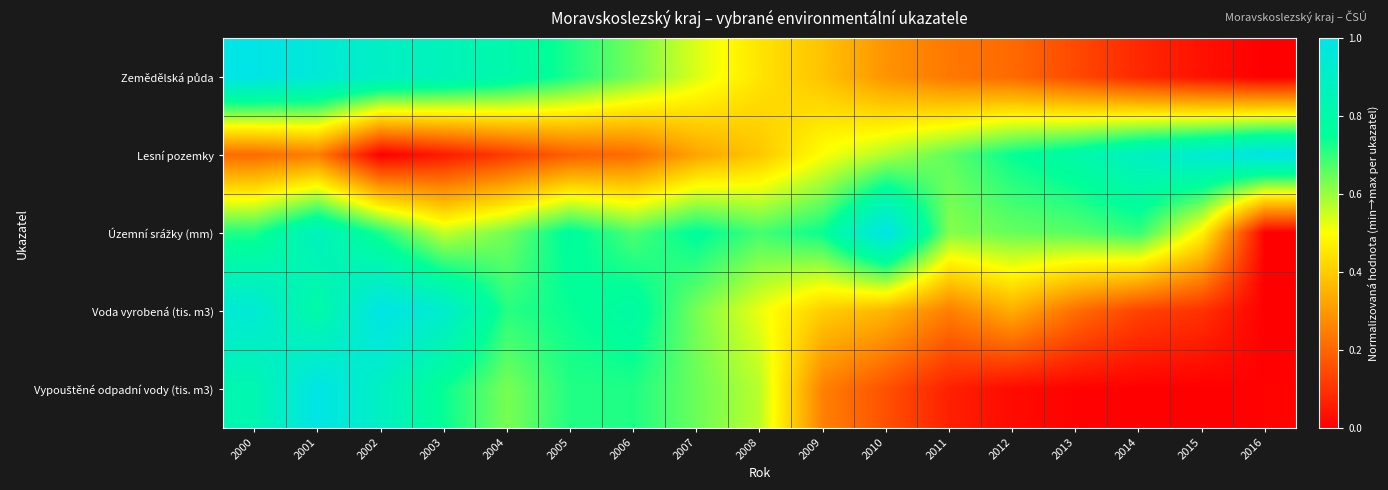

Which series has the largest total across all categories?

Územní srážky (mm)